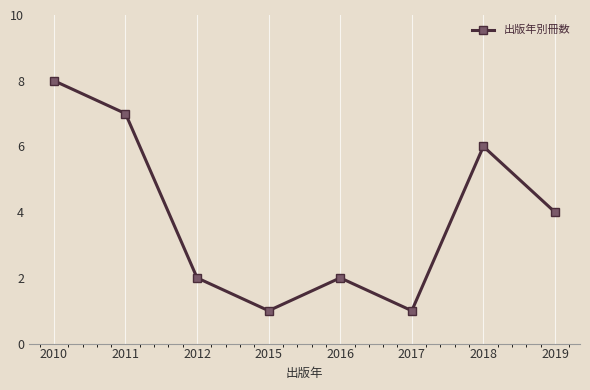

Which category has the highest value across all series?

2010